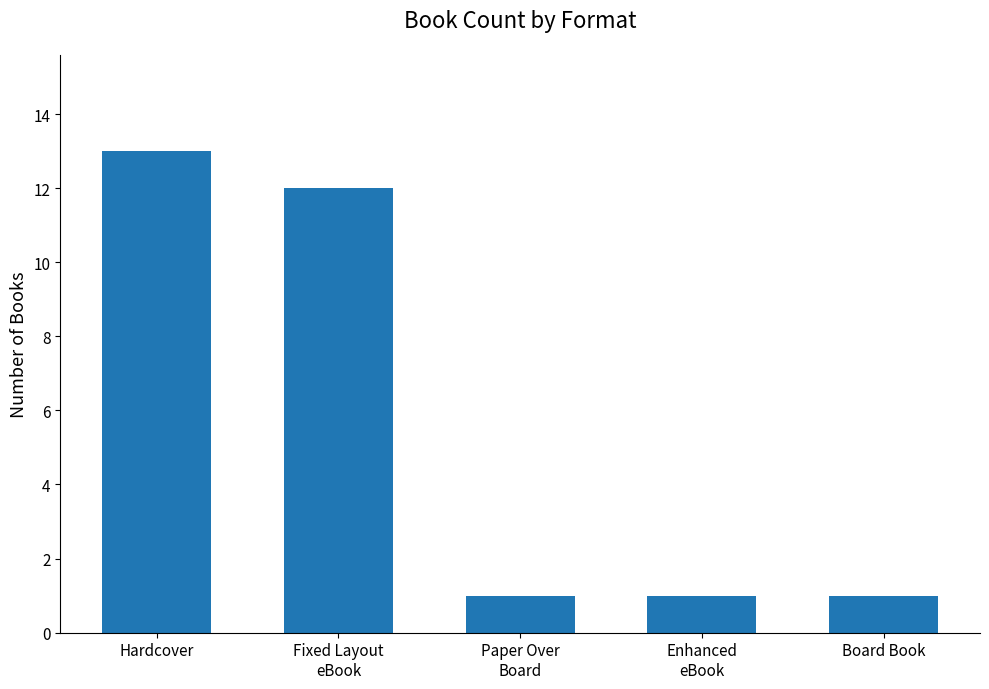

What is the label of the 1st bar from the left?

Hardcover